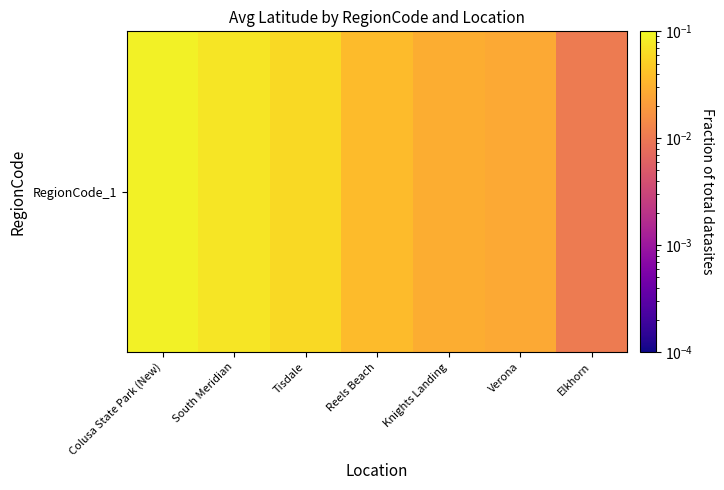

How many values are between 0 and 1?

7